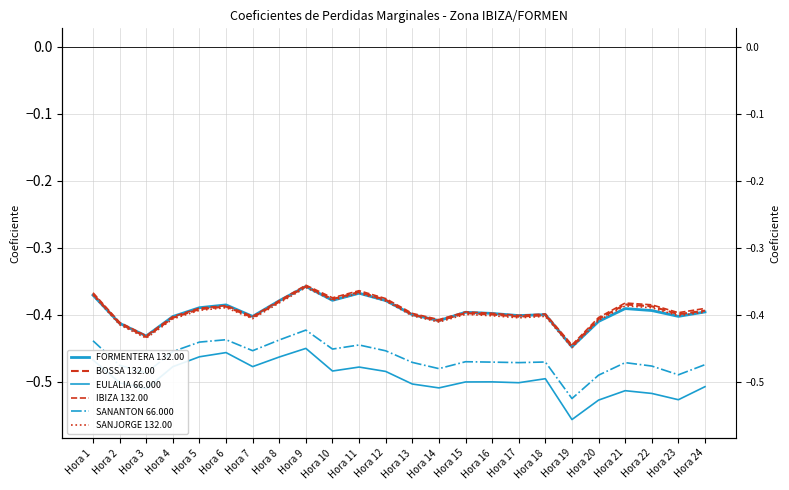

Reading left to right, list all the values displayed in this chart.

FORMENTERA 132.00: -0.4	-0.4	-0.4	-0.4	-0.4	-0.4	-0.4	-0.4	-0.4	-0.4	-0.4	-0.4	-0.4	-0.4	-0.4	-0.4	-0.4	-0.4	-0.4	-0.4	-0.4	-0.4	-0.4	-0.4
BOSSA 132.00: -0.4	-0.4	-0.4	-0.4	-0.4	-0.4	-0.4	-0.4	-0.4	-0.4	-0.4	-0.4	-0.4	-0.4	-0.4	-0.4	-0.4	-0.4	-0.4	-0.4	-0.4	-0.4	-0.4	-0.4
EULALIA 66.000: -0.5	-0.5	-0.5	-0.5	-0.5	-0.5	-0.5	-0.5	-0.5	-0.5	-0.5	-0.5	-0.5	-0.5	-0.5	-0.5	-0.5	-0.5	-0.6	-0.5	-0.5	-0.5	-0.5	-0.5
IBIZA 132.00: -0.4	-0.4	-0.4	-0.4	-0.4	-0.4	-0.4	-0.4	-0.4	-0.4	-0.4	-0.4	-0.4	-0.4	-0.4	-0.4	-0.4	-0.4	-0.4	-0.4	-0.4	-0.4	-0.4	-0.4
SANANTON 66.000: -0.4	-0.5	-0.5	-0.5	-0.4	-0.4	-0.5	-0.4	-0.4	-0.5	-0.4	-0.5	-0.5	-0.5	-0.5	-0.5	-0.5	-0.5	-0.5	-0.5	-0.5	-0.5	-0.5	-0.5
SANJORGE 132.00: -0.4	-0.4	-0.4	-0.4	-0.4	-0.4	-0.4	-0.4	-0.4	-0.4	-0.4	-0.4	-0.4	-0.4	-0.4	-0.4	-0.4	-0.4	-0.4	-0.4	-0.4	-0.4	-0.4	-0.4